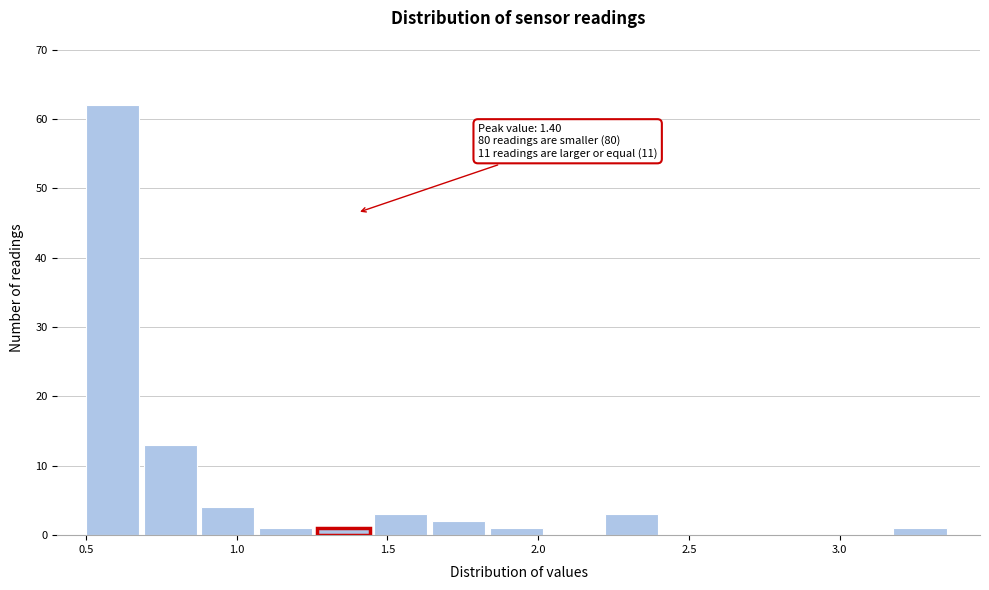

Around what value on the x-axis is the tallest bar? Give the approximate position of its centre, as read against the axis.

0.60